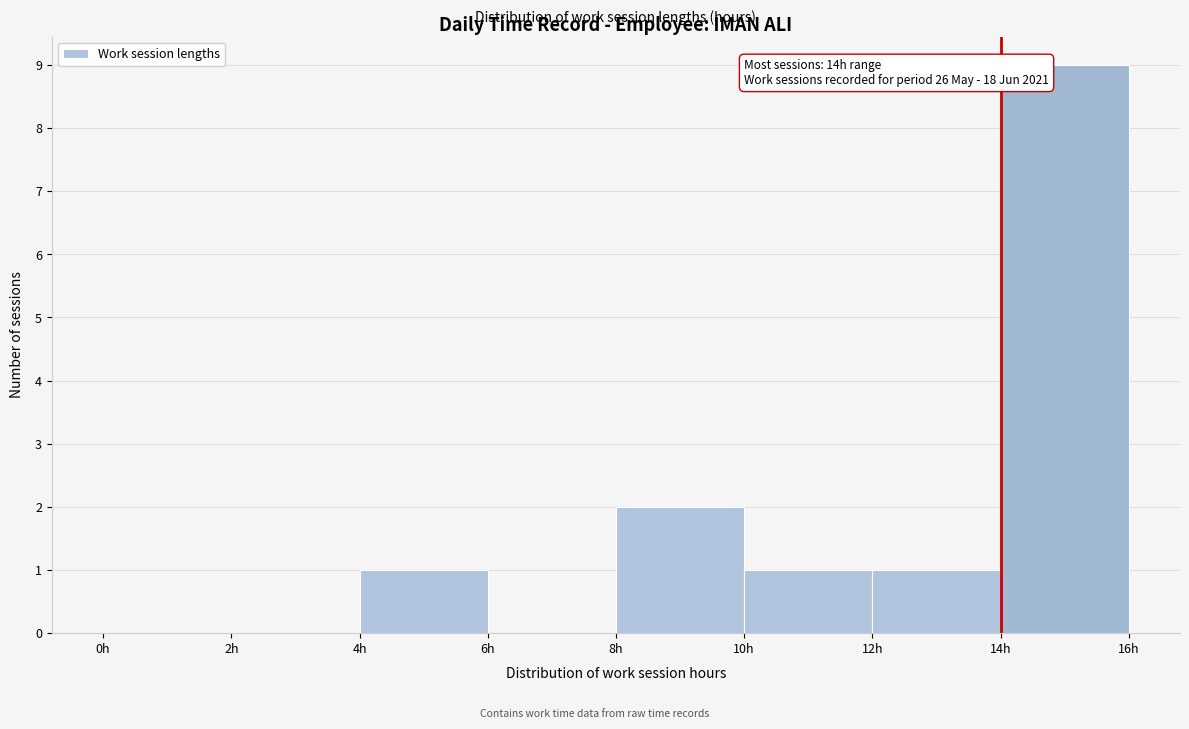

Over which range of the x-axis is the bar tallest?

14 to 16